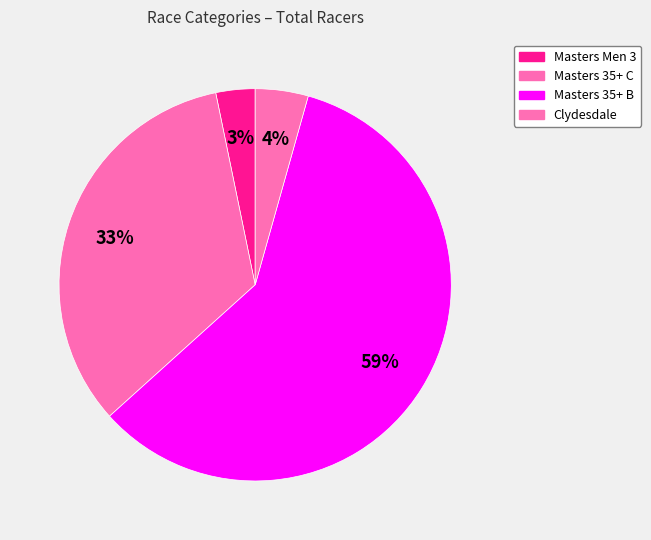

Is the sum of Masters 35+ C and Clydesdale greater than half?

No